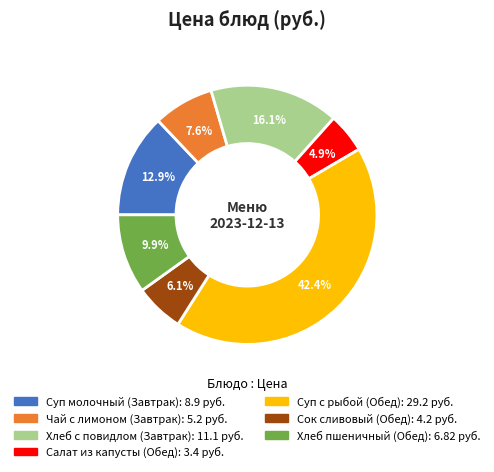

Is there any slice that represents more than half of the pie?

No